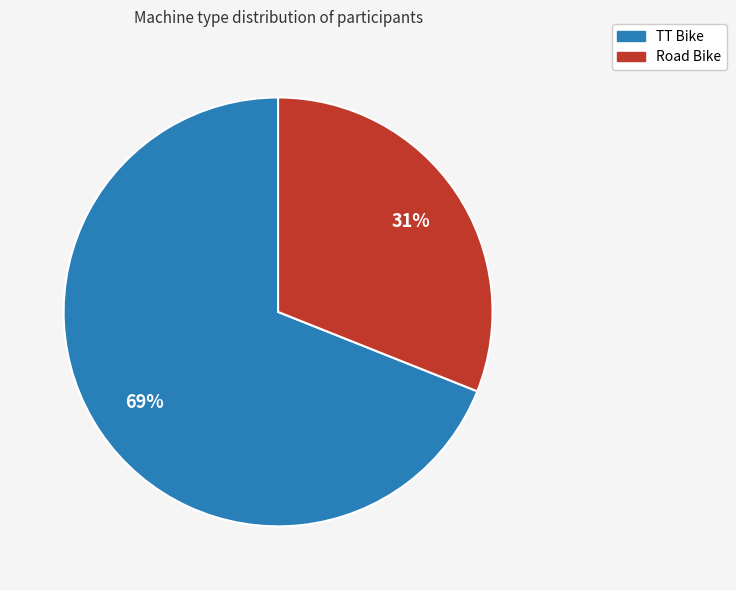

The Road Bike slice represents 31% of the pie. True or false?

True